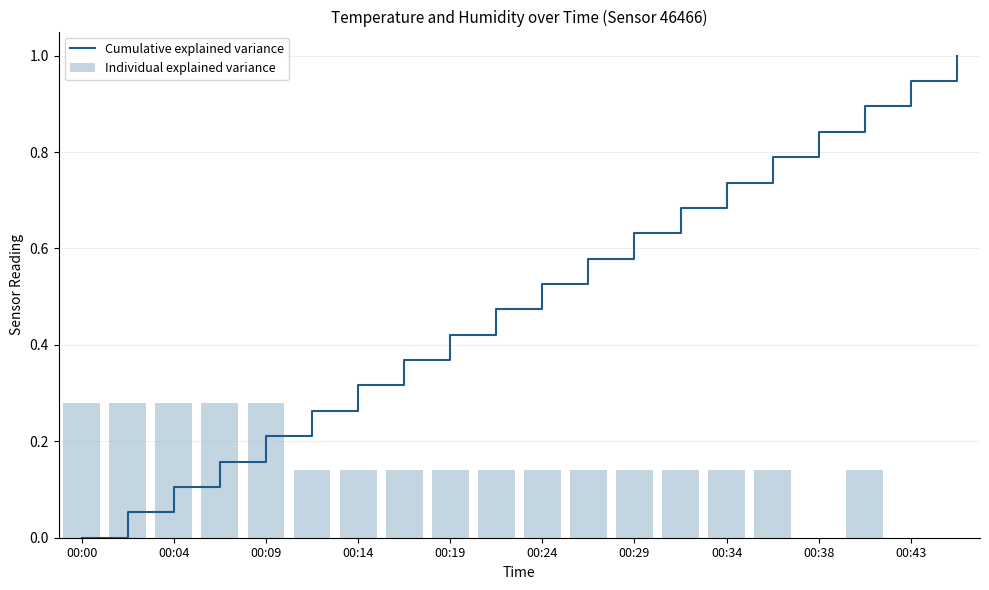

What are all the series names shown in the legend?

Cumulative explained variance, Individual explained variance